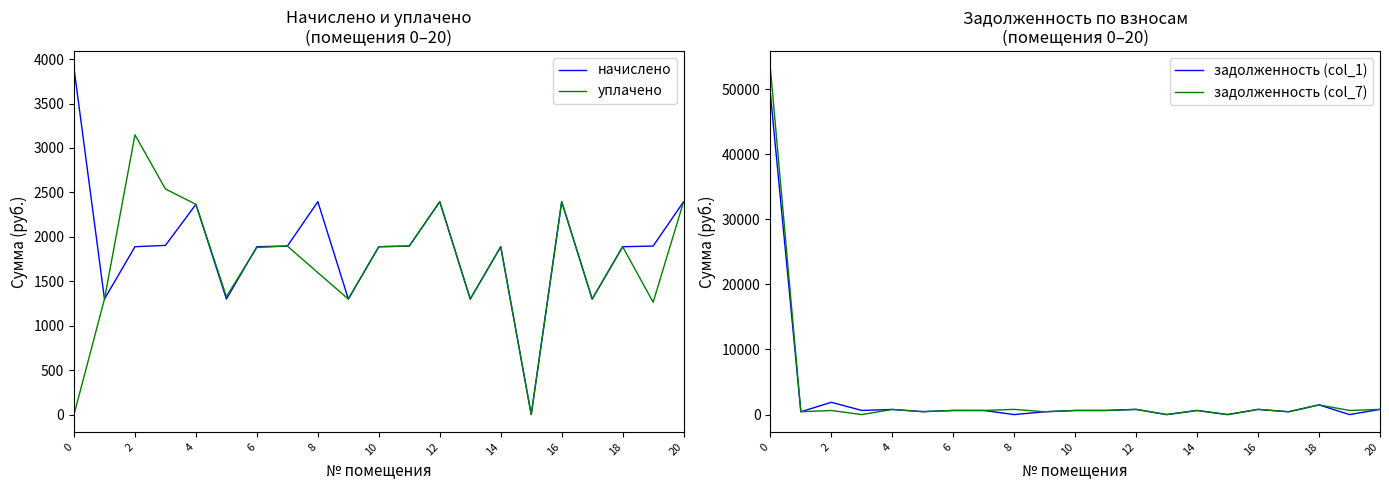

What are all the series names shown in the legend?

начислено, уплачено, задолженность (col_1), задолженность (col_7)